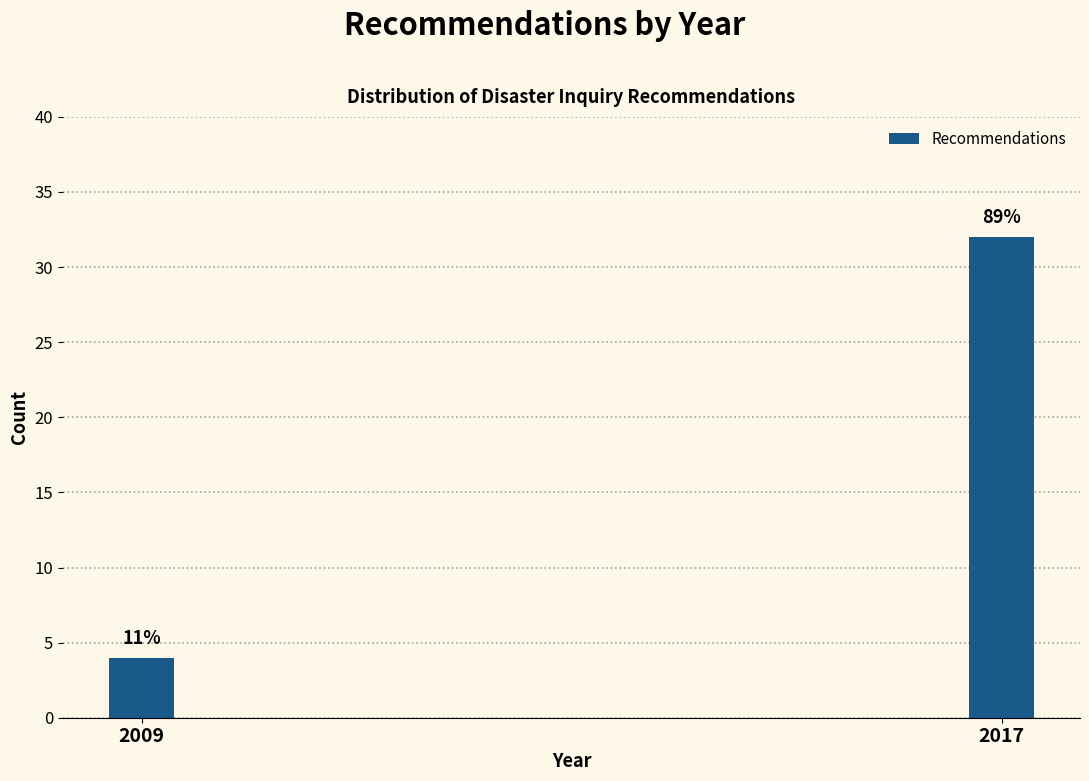

How many bars are there in total?

2